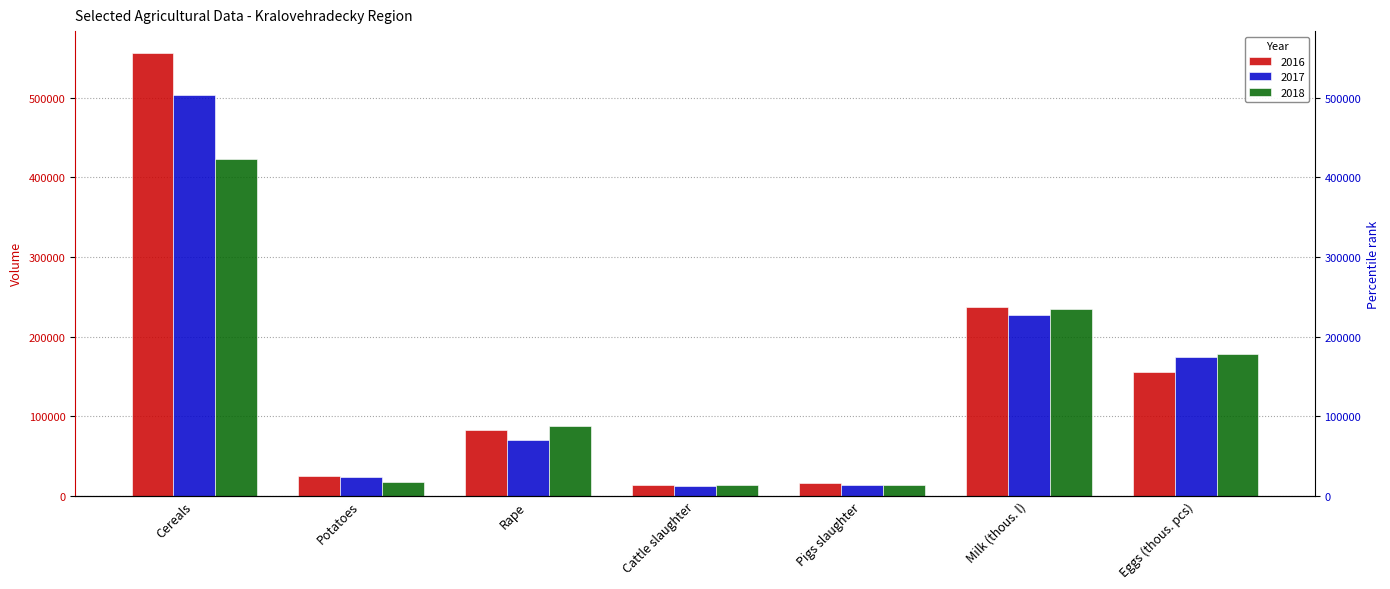

Which series has the largest total across all categories?

2016